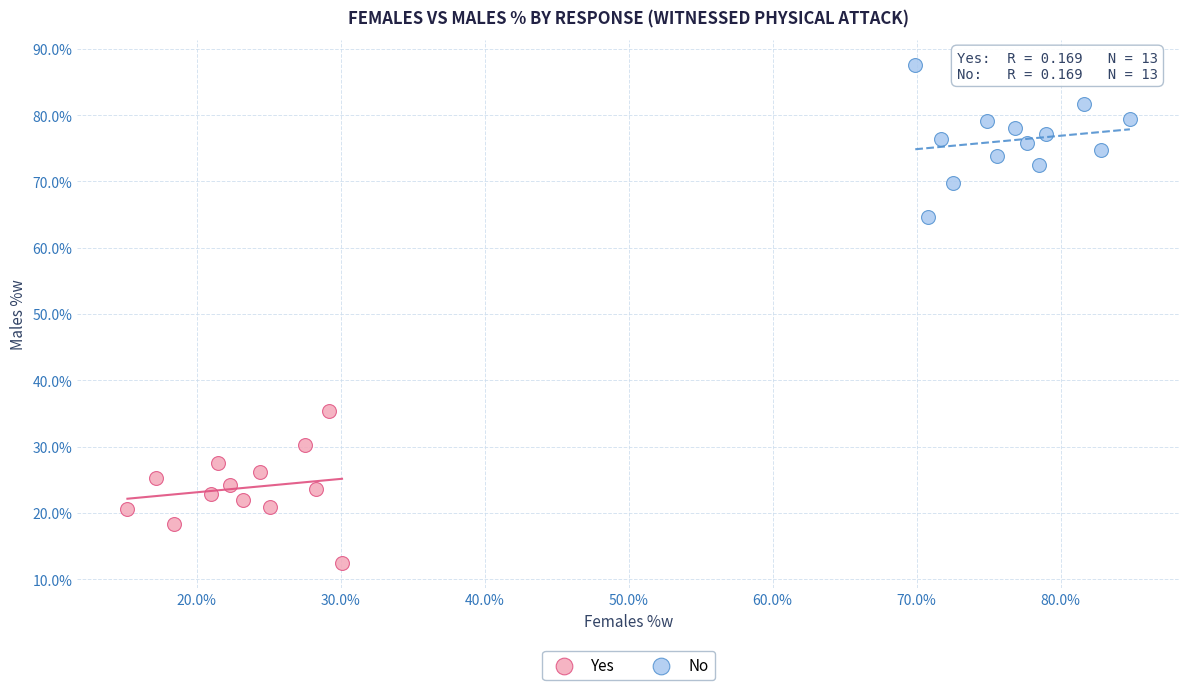

Which series contains the lowest Y value?

Yes